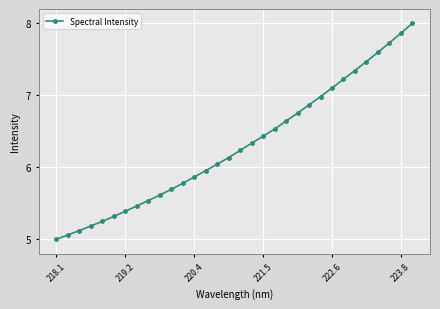

Does the chart display data point markers on the line(s)?

Yes